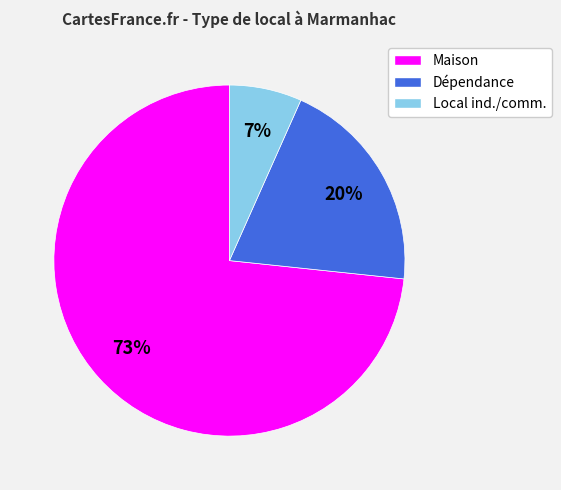

To the nearest percent, what percentage of the pie is Maison?

73%